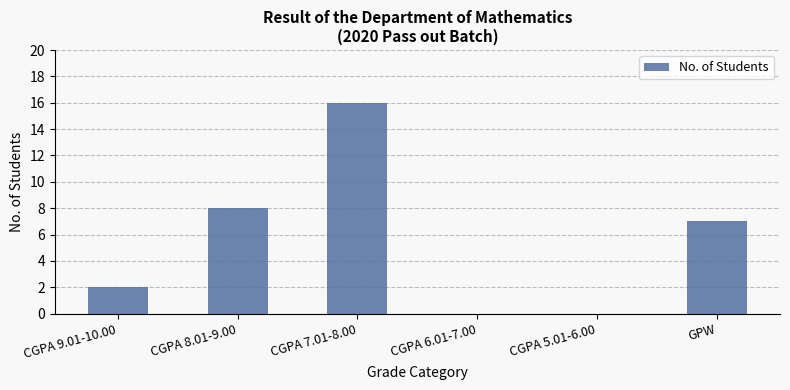

What is the ratio of the value at CGPA 7.01-8.00 to the value at GPW?

2.3